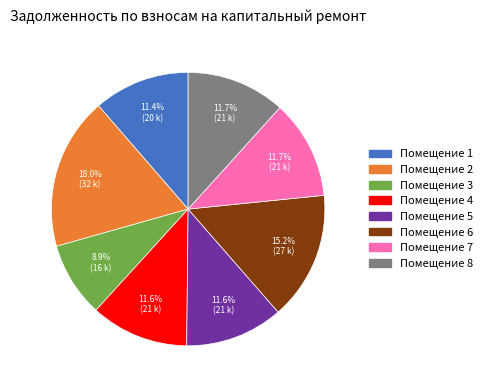

Does any single category account for the majority?

No